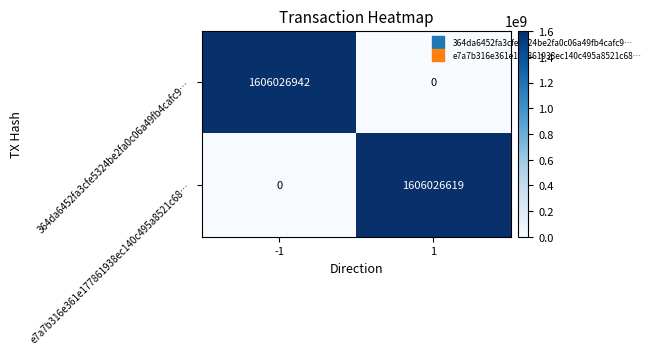

What is the highest value of the 364da6452fa3cfe5324be2fa0c06a49fb4cafc9… series?

1606026942